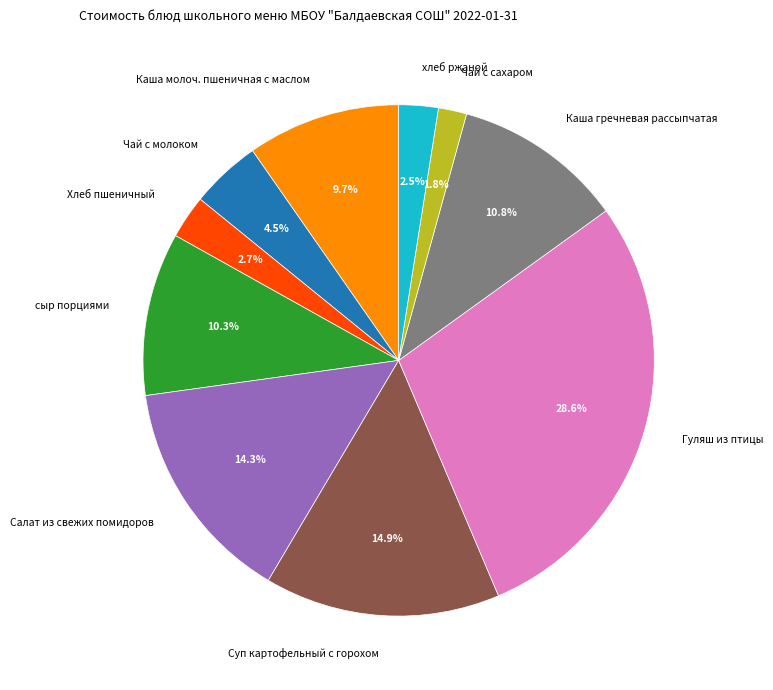

To the nearest percent, what percentage of the pie is Каша гречневая рассыпчатая?

11%